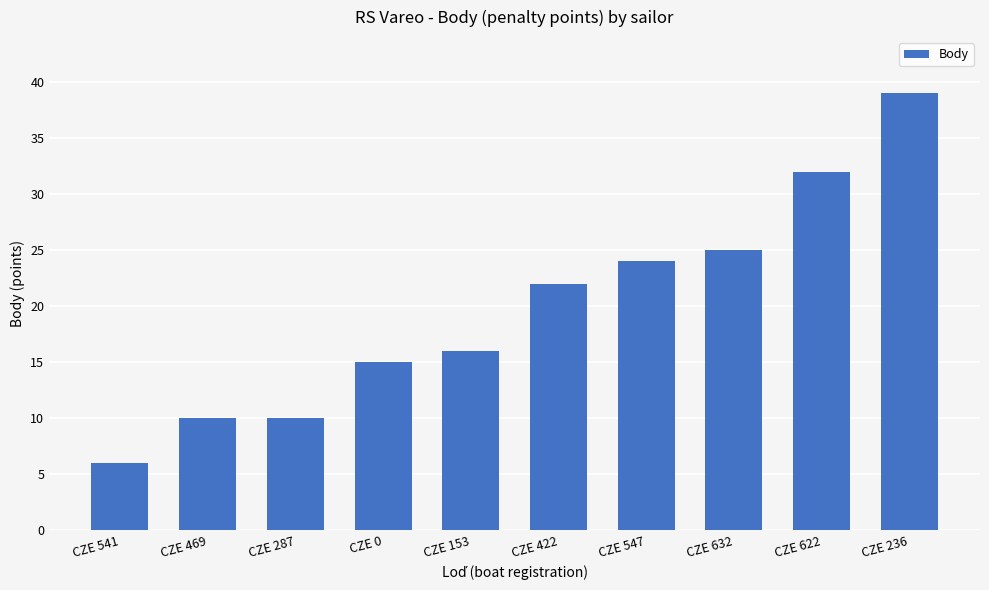

Is it true that the value at CZE 469 is 17?

False